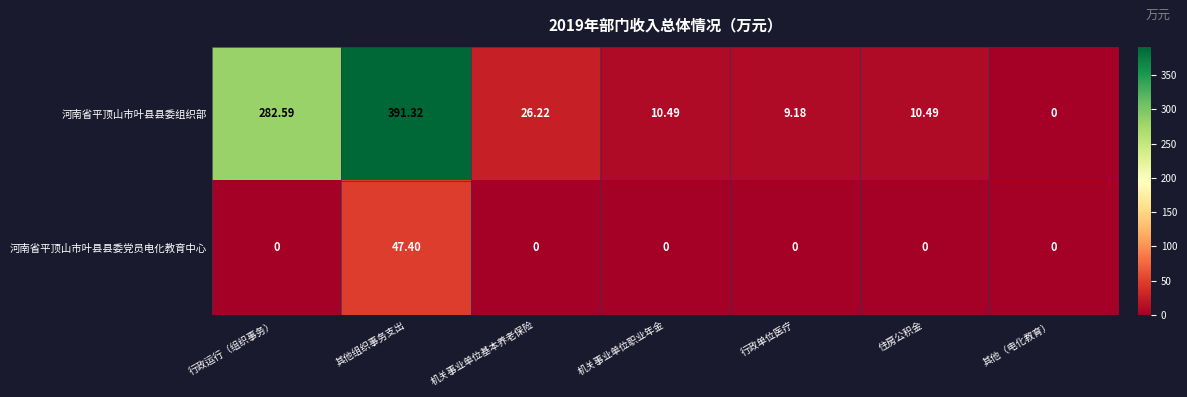

At which category does the chart reach its peak across all series?

其他组织事务支出